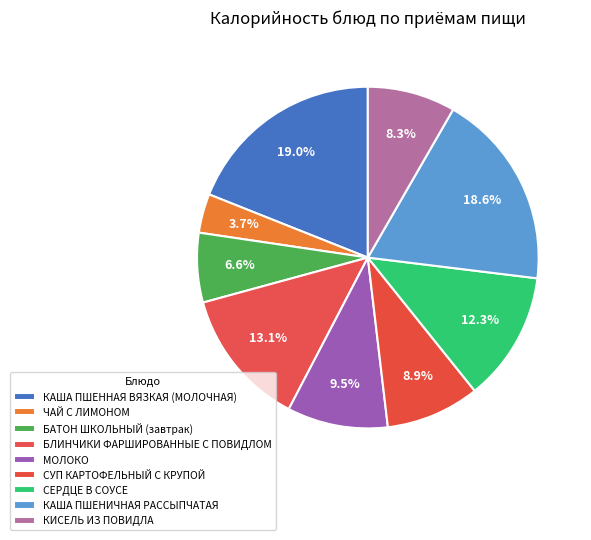

True or false: КИСЕЛЬ ИЗ ПОВИДЛА accounts for 2% of the total.

False